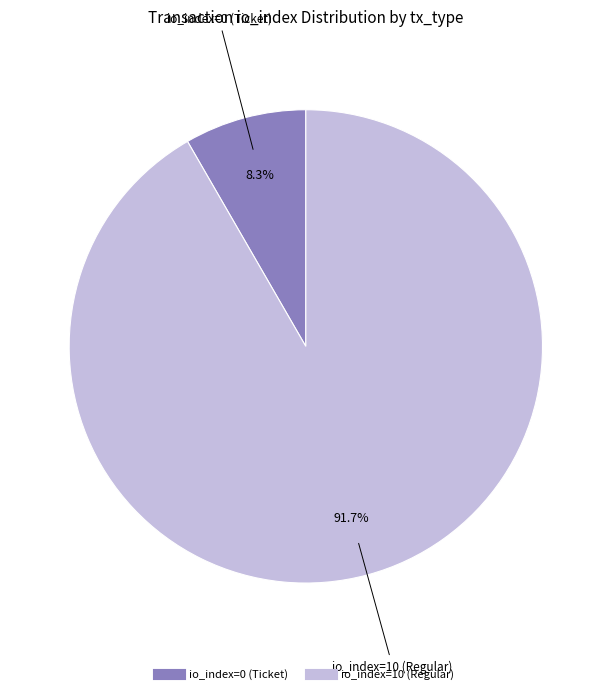

Which slice is the smallest?

io_index=0 (Ticket)